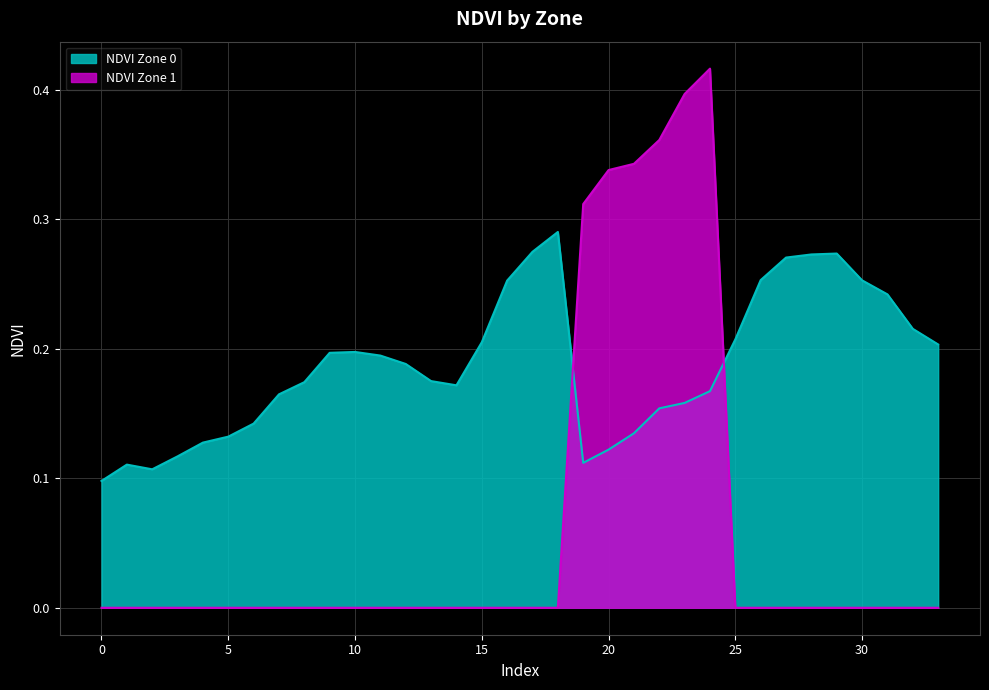

Reading left to right, transcribe all the data shown in this chart.

NDVI Zone 0: 0.1	0.1	0.1	0.1	0.1	0.1	0.1	0.2	0.2	0.2	0.2	0.2	0.2	0.2	0.2	0.2	0.3	0.3	0.3	0.1	0.1	0.1	0.2	0.2	0.2	0.2	0.3	0.3	0.3	0.3	0.3	0.2	0.2	0.2
NDVI Zone 1: 0.0	0.0	0.0	0.0	0.0	0.0	0.0	0.0	0.0	0.0	0.0	0.0	0.0	0.0	0.0	0.0	0.0	0.0	0.0	0.3	0.3	0.3	0.4	0.4	0.4	0.0	0.0	0.0	0.0	0.0	0.0	0.0	0.0	0.0